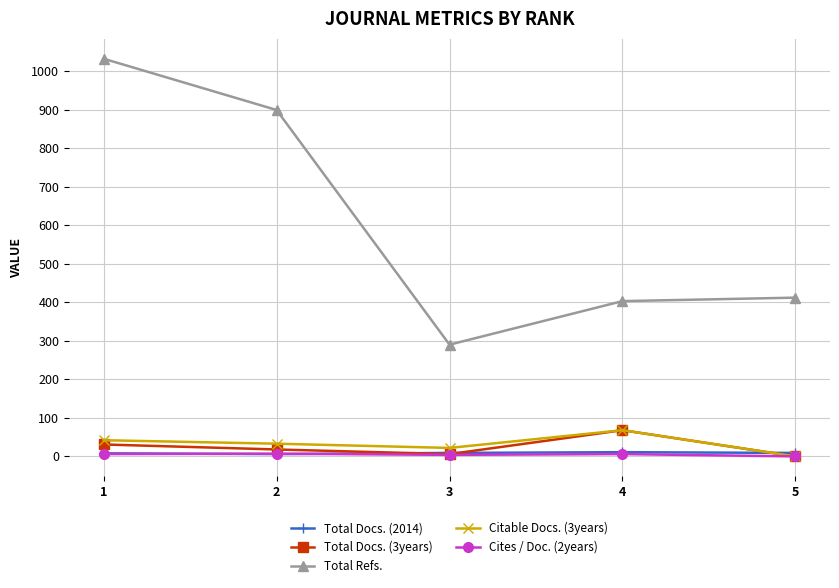

At which label is Total Docs. (3years) closest to 34?

1